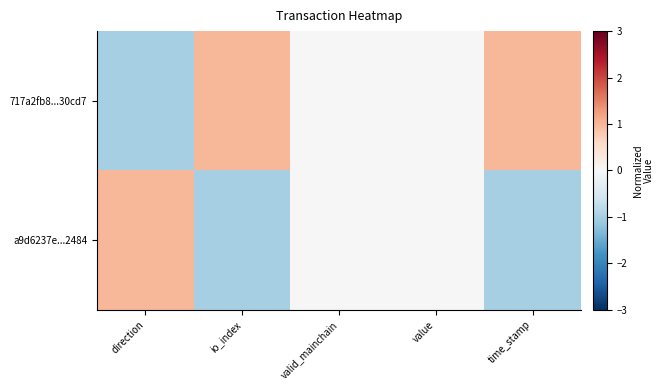

Which series changed the most between direction and time_stamp?

717a2fb8...30cd7